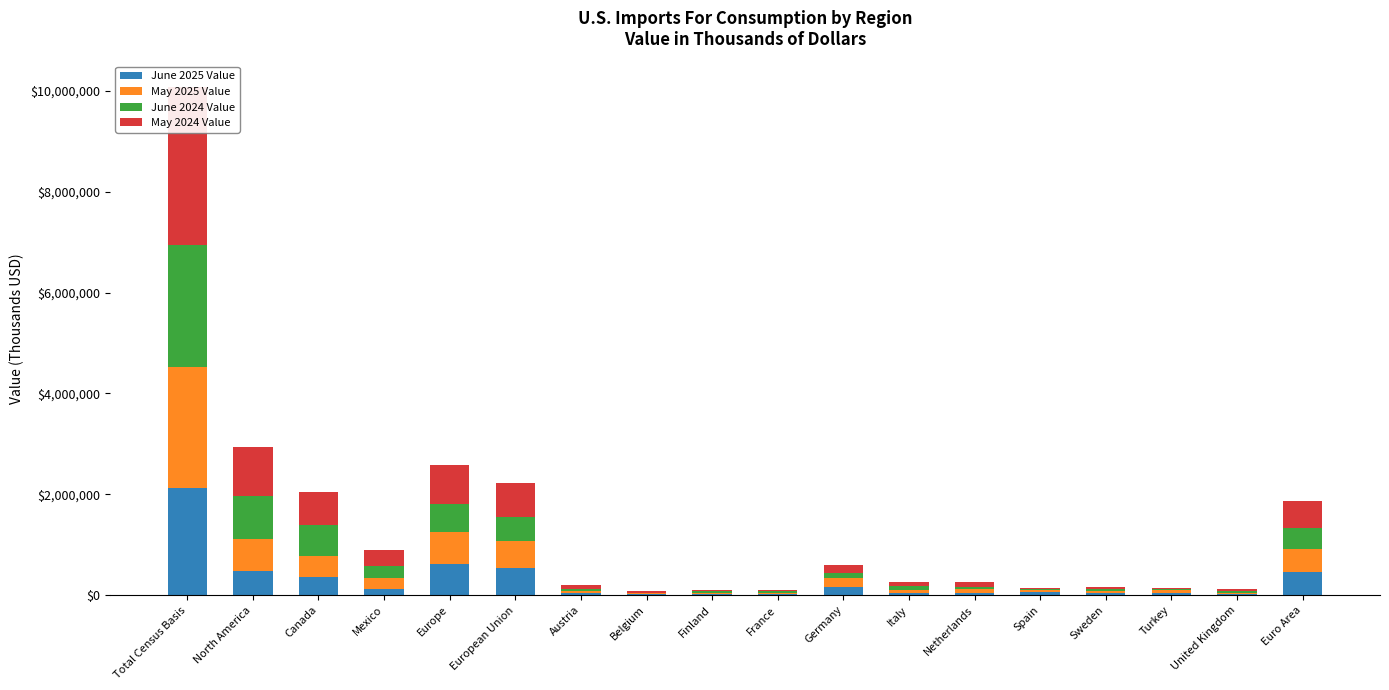

Is the value of May 2024 Value at Austria greater than the value of May 2025 Value at Euro Area?

No